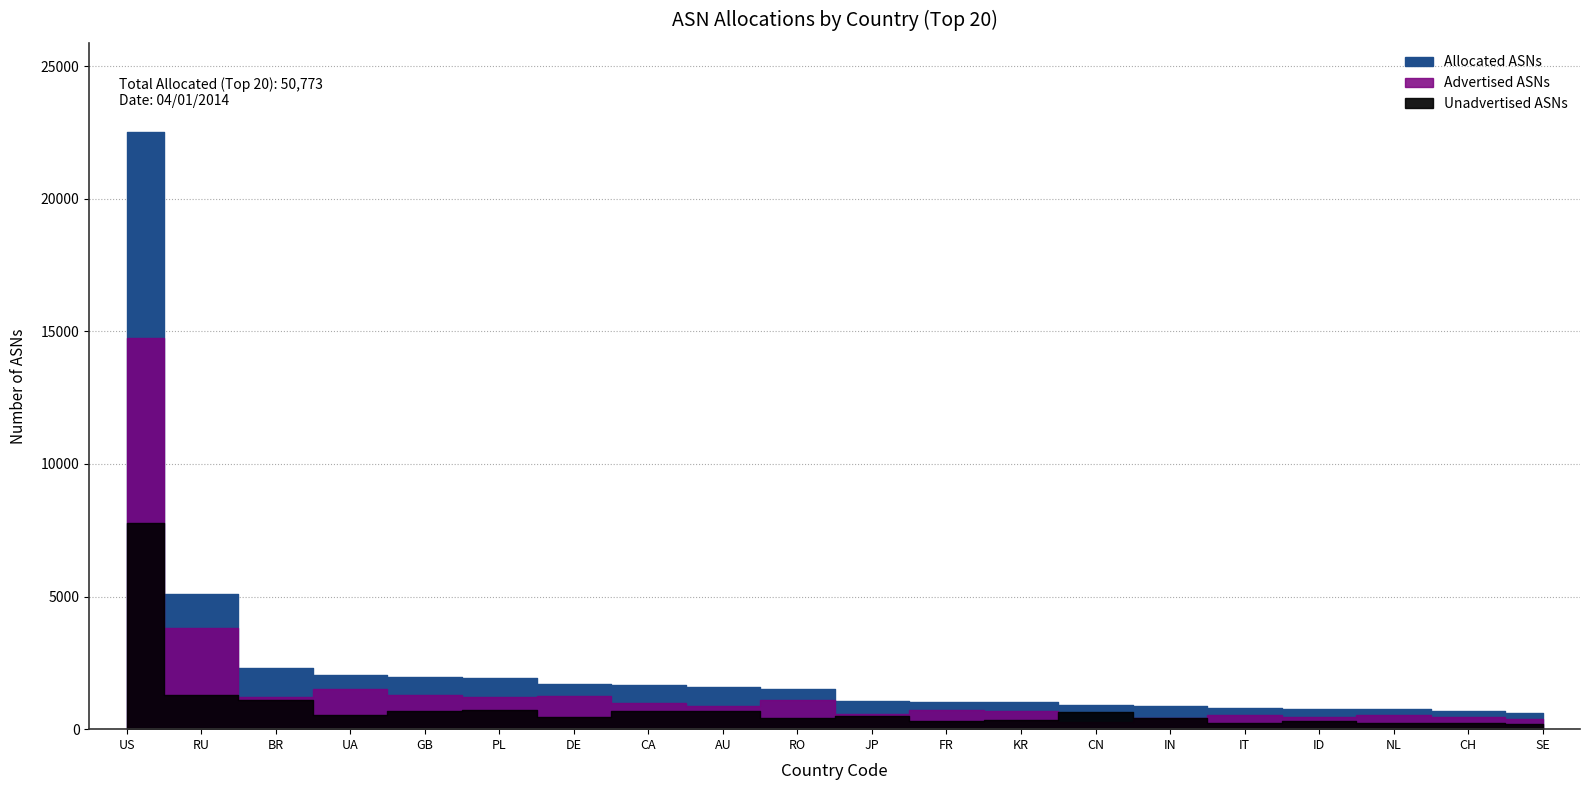

Reading left to right, what are all the values shown in this chart?

Allocated ASNs: 22500	5107	2308	2044	1974	1912	1716	1658	1572	1525	1049	1036	1017	902	859	788	774	746	683	603
Advertised ASNs: 14746	3816	1210	1502	1278	1206	1244	976	881	1105	553	725	690	252	439	539	468	528	449	394
Unadvertised ASNs: 7754	1291	1098	542	696	706	472	682	691	420	496	311	327	650	420	249	306	218	234	209